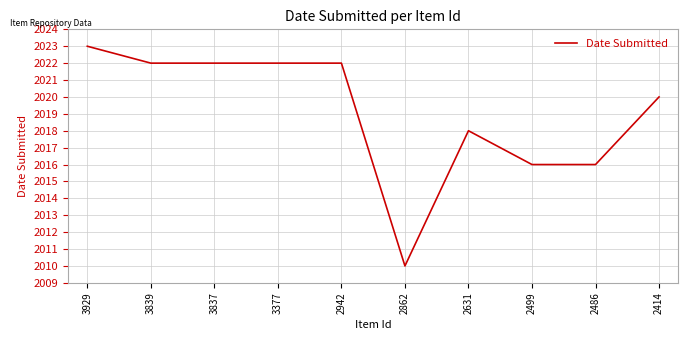

Which label corresponds to the largest value in the chart?

3929